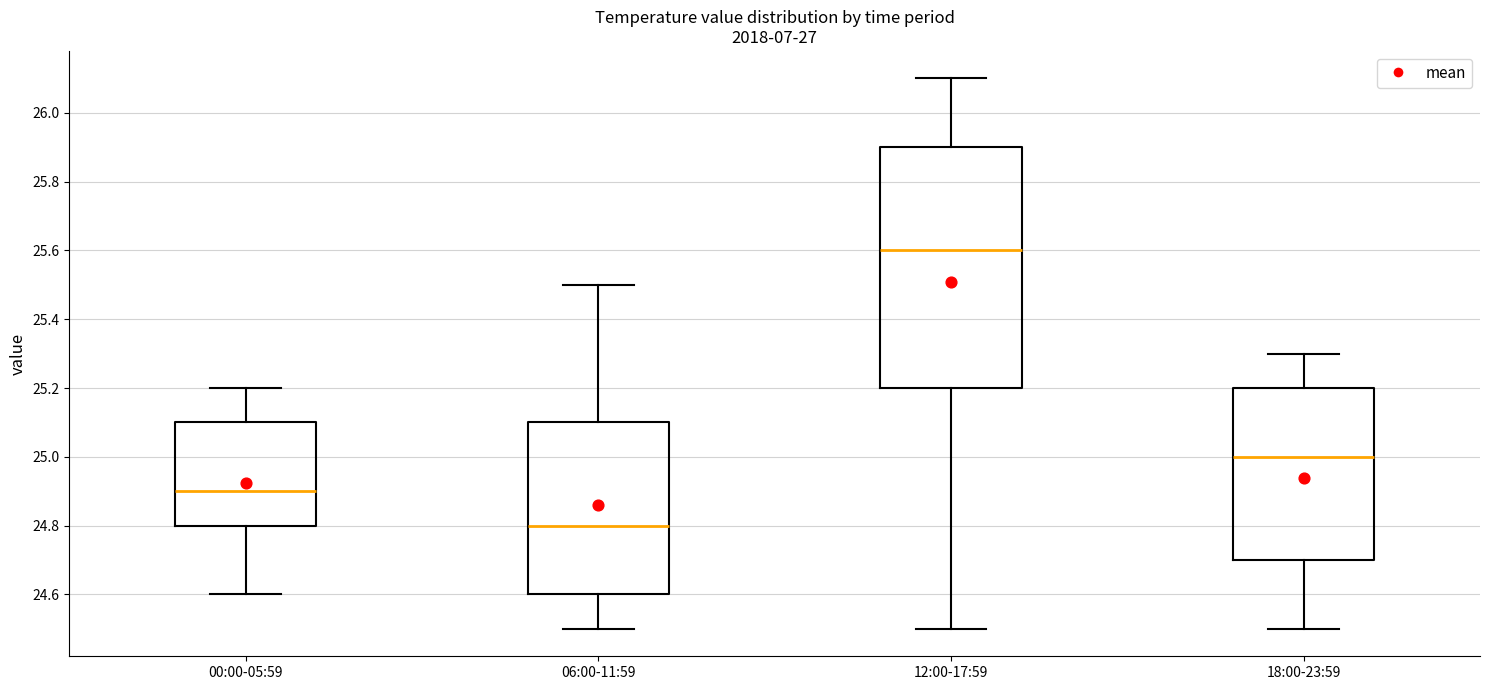

Comparing the boxes themselves (not the whiskers), which one is the tallest?

12:00-17:59